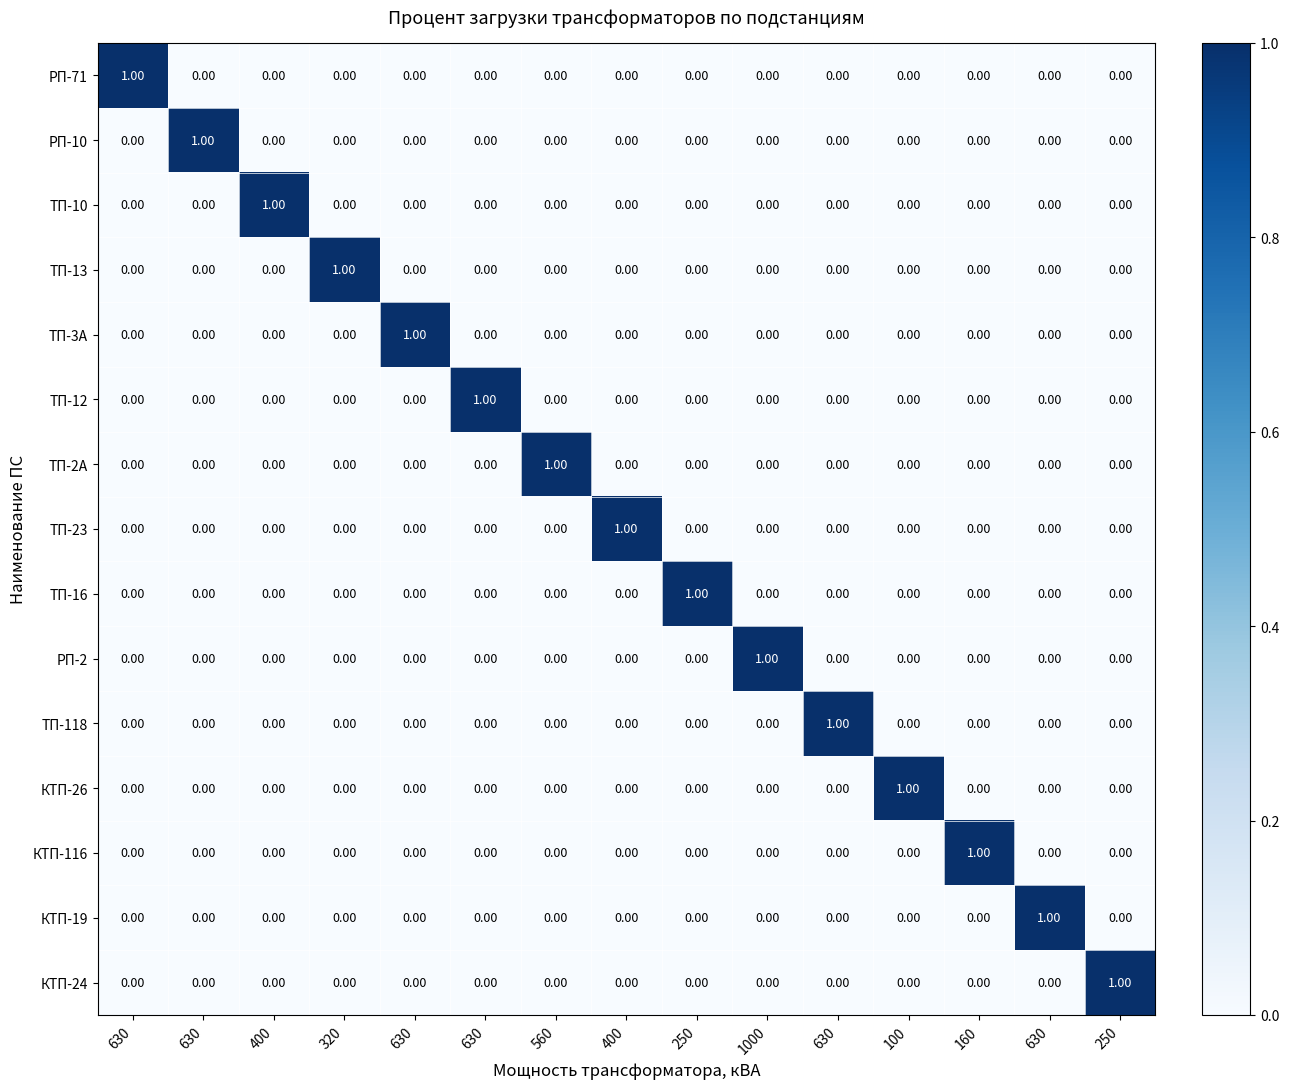

Reading left to right, transcribe all the data shown in this chart.

РП-71: 630=1	630=0	400=0	320=0	630=0	630=0	560=0	400=0	250=0	1000=0	630=0	100=0	160=0	630=0	250=0
РП-10: 630=0	630=1	400=0	320=0	630=0	630=0	560=0	400=0	250=0	1000=0	630=0	100=0	160=0	630=0	250=0
ТП-10: 630=0	630=0	400=1	320=0	630=0	630=0	560=0	400=0	250=0	1000=0	630=0	100=0	160=0	630=0	250=0
ТП-13: 630=0	630=0	400=0	320=1	630=0	630=0	560=0	400=0	250=0	1000=0	630=0	100=0	160=0	630=0	250=0
ТП-3А: 630=0	630=0	400=0	320=0	630=1	630=0	560=0	400=0	250=0	1000=0	630=0	100=0	160=0	630=0	250=0
ТП-12: 630=0	630=0	400=0	320=0	630=0	630=1	560=0	400=0	250=0	1000=0	630=0	100=0	160=0	630=0	250=0
ТП-2А: 630=0	630=0	400=0	320=0	630=0	630=0	560=1	400=0	250=0	1000=0	630=0	100=0	160=0	630=0	250=0
ТП-23: 630=0	630=0	400=0	320=0	630=0	630=0	560=0	400=1	250=0	1000=0	630=0	100=0	160=0	630=0	250=0
ТП-16: 630=0	630=0	400=0	320=0	630=0	630=0	560=0	400=0	250=1	1000=0	630=0	100=0	160=0	630=0	250=0
РП-2: 630=0	630=0	400=0	320=0	630=0	630=0	560=0	400=0	250=0	1000=1	630=0	100=0	160=0	630=0	250=0
ТП-118: 630=0	630=0	400=0	320=0	630=0	630=0	560=0	400=0	250=0	1000=0	630=1	100=0	160=0	630=0	250=0
КТП-26: 630=0	630=0	400=0	320=0	630=0	630=0	560=0	400=0	250=0	1000=0	630=0	100=1	160=0	630=0	250=0
КТП-116: 630=0	630=0	400=0	320=0	630=0	630=0	560=0	400=0	250=0	1000=0	630=0	100=0	160=1	630=0	250=0
КТП-19: 630=0	630=0	400=0	320=0	630=0	630=0	560=0	400=0	250=0	1000=0	630=0	100=0	160=0	630=1	250=0
КТП-24: 630=0	630=0	400=0	320=0	630=0	630=0	560=0	400=0	250=0	1000=0	630=0	100=0	160=0	630=0	250=1